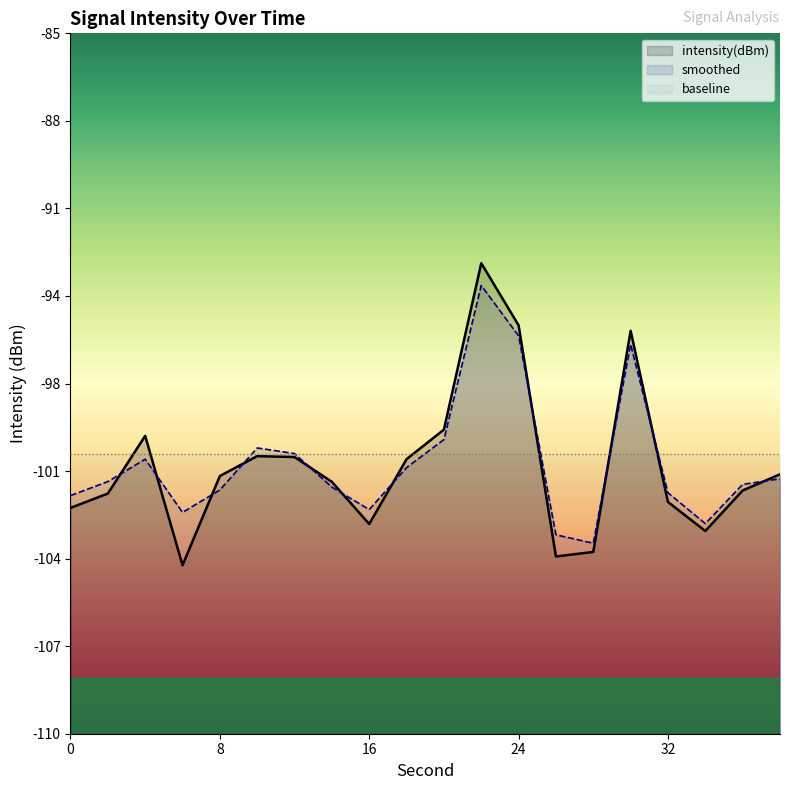

Where is the first local minimum for smoothed?

6